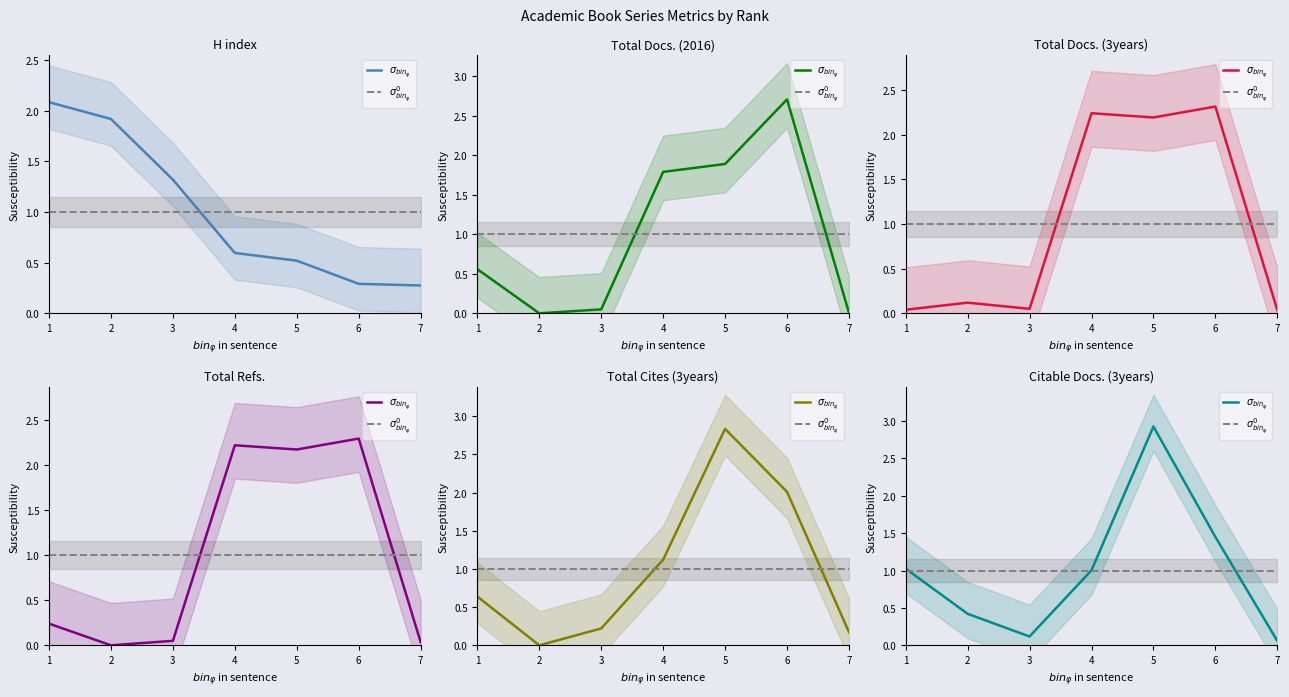

Reading left to right, what are all the values shown in this chart?

H index: 2.1	1.9	1.3	0.6	0.5	0.3	0.3
Total Docs. (2016): 0.6	0.0	0.0	1.8	1.9	2.7	0.0
Total Docs. (3years): 0.0	0.1	0.1	2.2	2.2	2.3	0.0
Total Refs.: 0.2	0.0	0.0	2.2	2.2	2.3	0.0
Total Cites (3years): 0.6	0.0	0.2	1.1	2.8	2.0	0.2
Citable Docs. (3years): 1.0	0.4	0.1	1.0	2.9	1.4	0.1